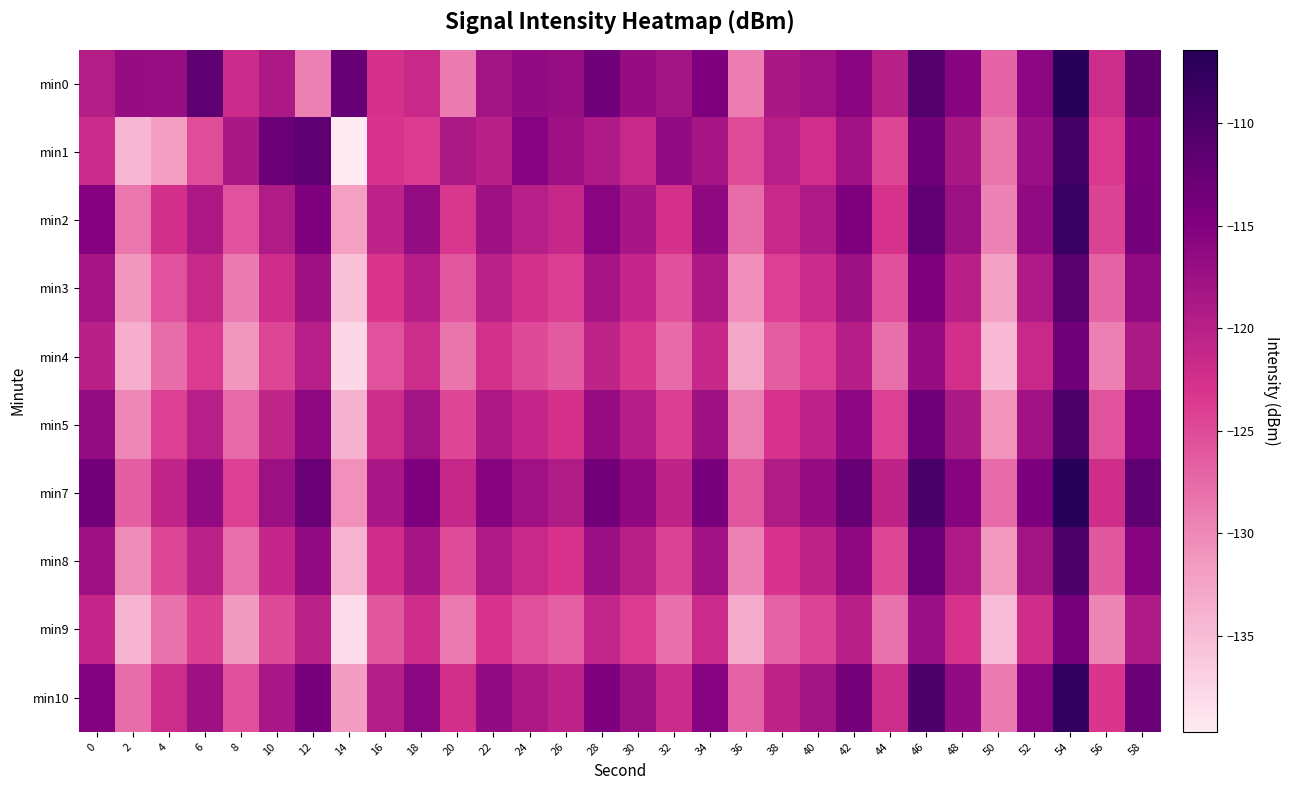

How many distinct data groups are displayed?

10